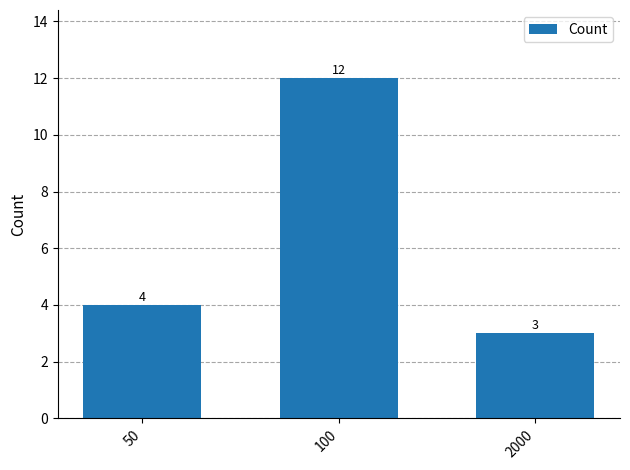

Count the number of categories in the chart.

3